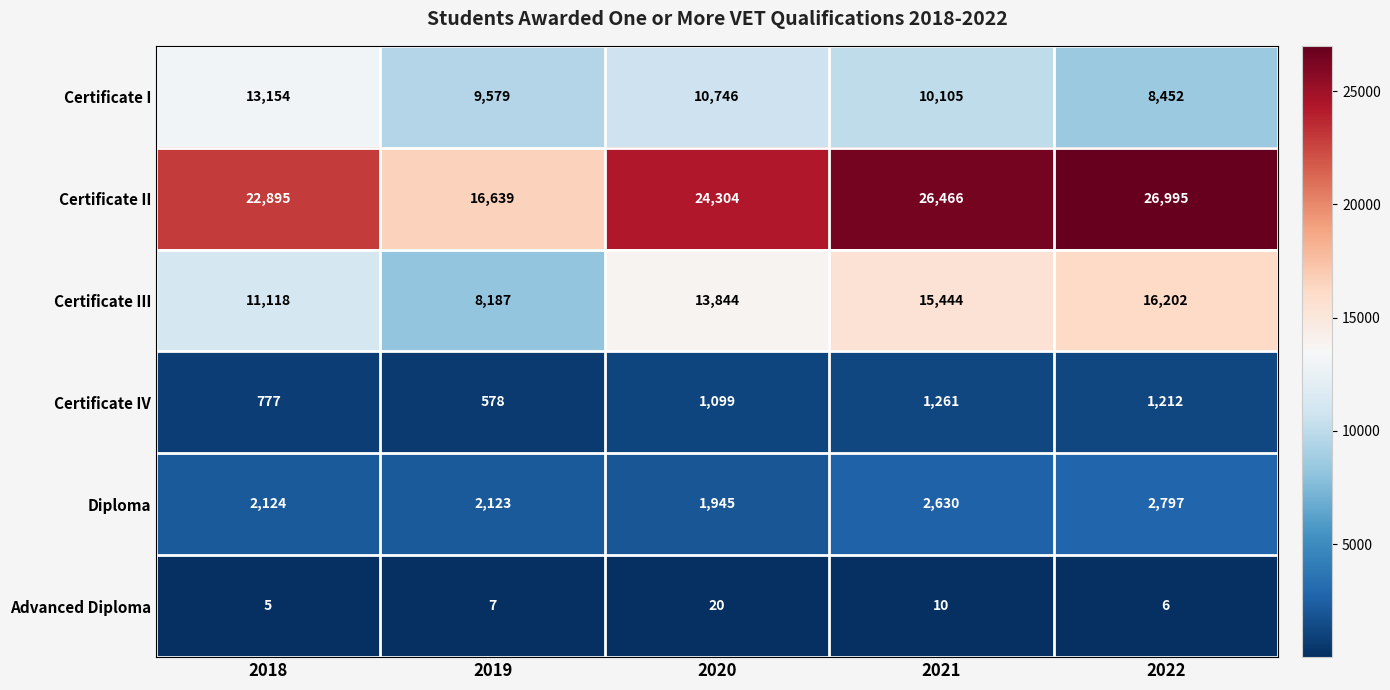

Which series has the largest range (max minus min)?

Certificate II